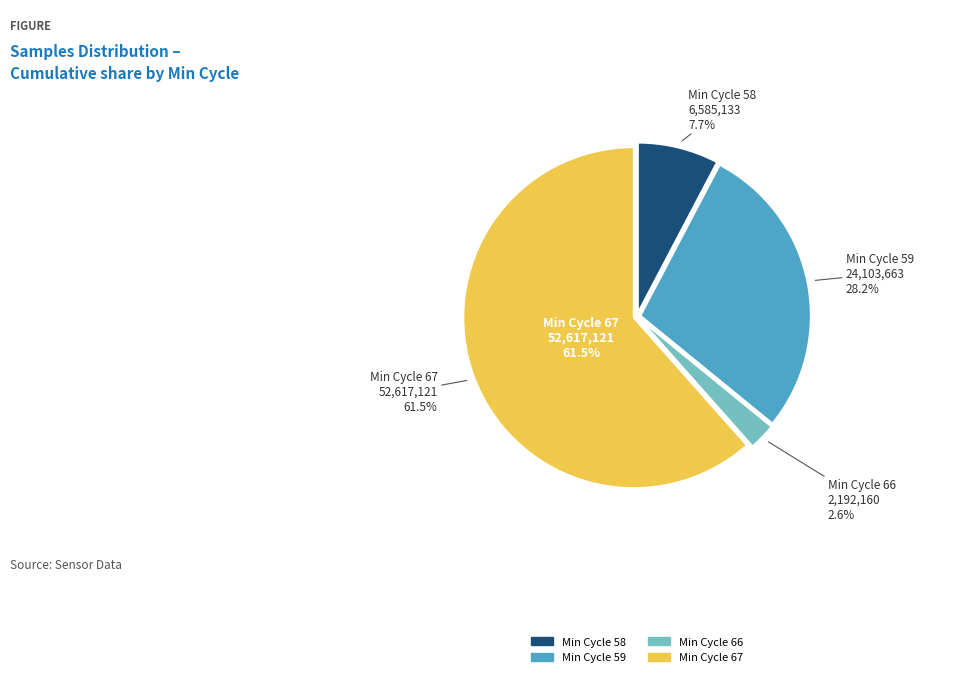

Is it true that 7 is 1% of the pie?

False